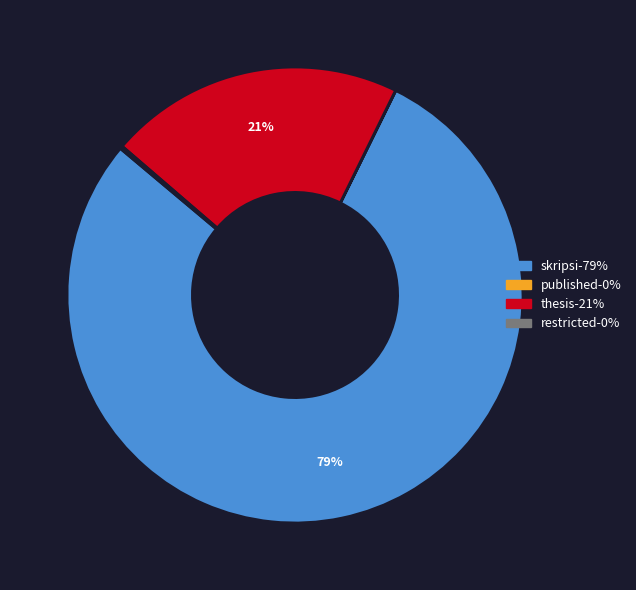

To the nearest percent, what is the average slice percentage?

25%